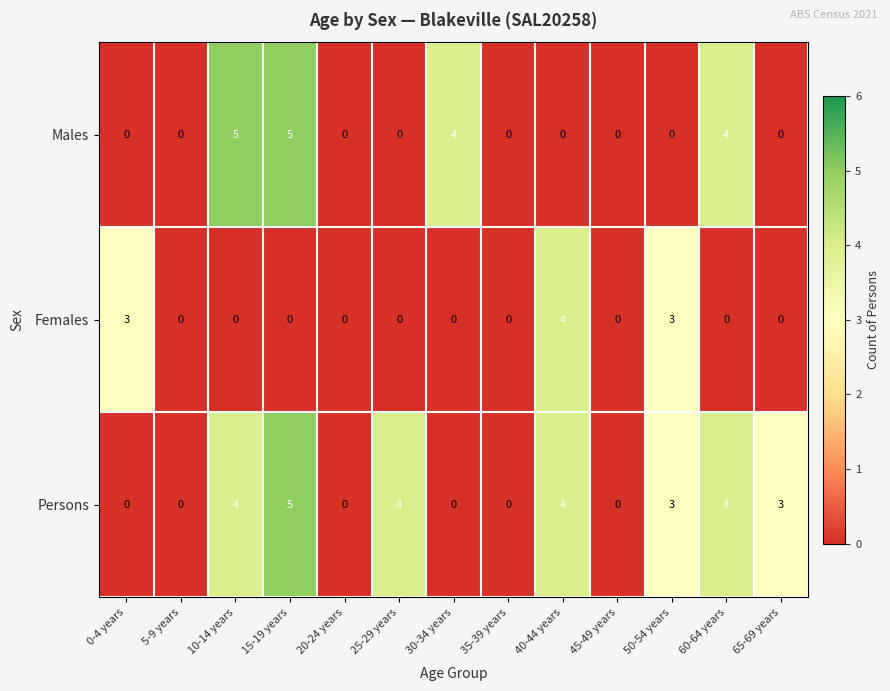

At which label does Persons first exceed 3?

10-14 years